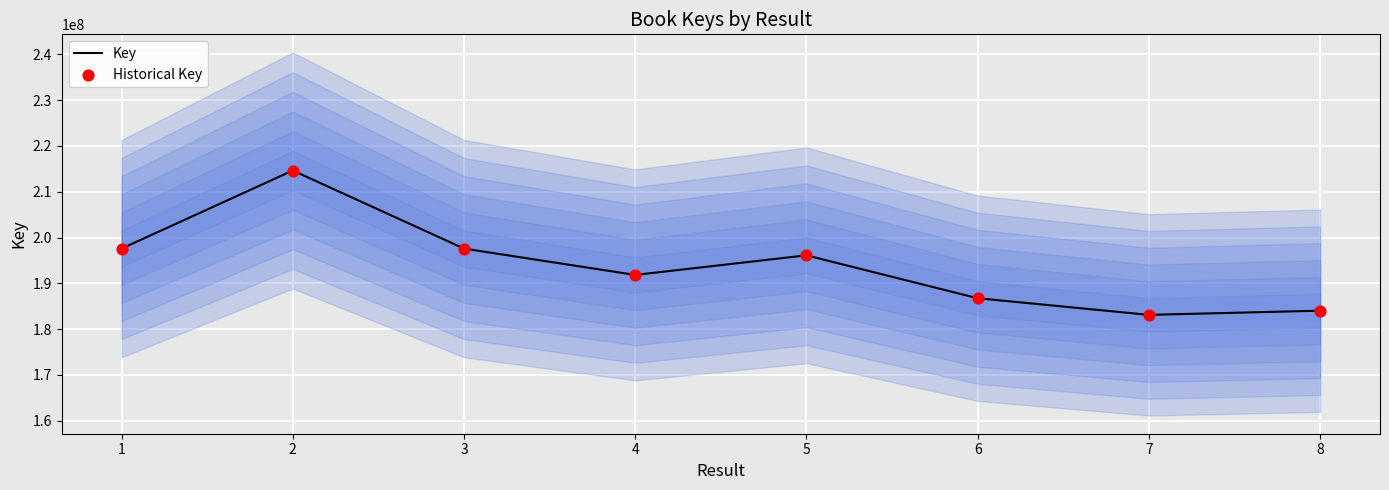

Which series reaches the minimum Y coordinate?

Key